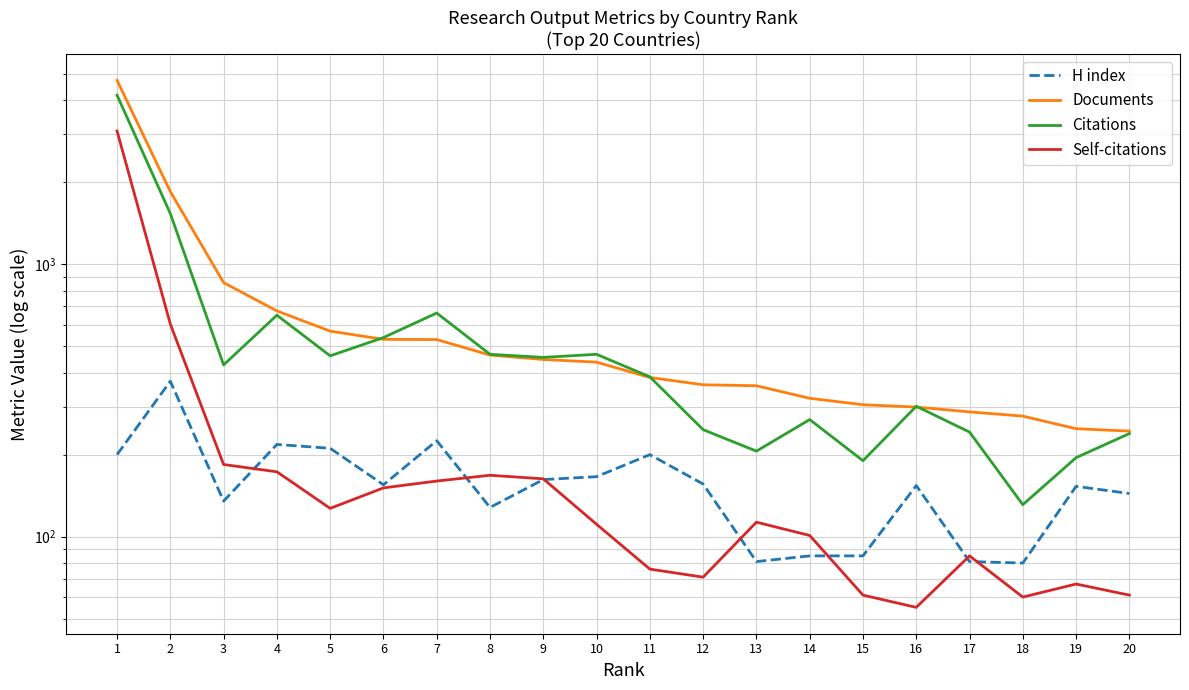

Reading left to right, what are all the values shown in this chart?

H index: 200	372	135	218	211	155	225	128	162	166	200	156	81	85	85	154	81	80	153	144
Documents: 4733	1848	856	674	568	530	529	464	447	437	384	361	358	322	305	299	287	277	249	244
Citations: 4175	1534	427	650	461	538	662	467	455	467	386	247	206	269	190	301	242	131	195	239
Self-citations: 3083	603	184	173	127	151	160	168	163	111	76	71	113	101	61	55	85	60	67	61